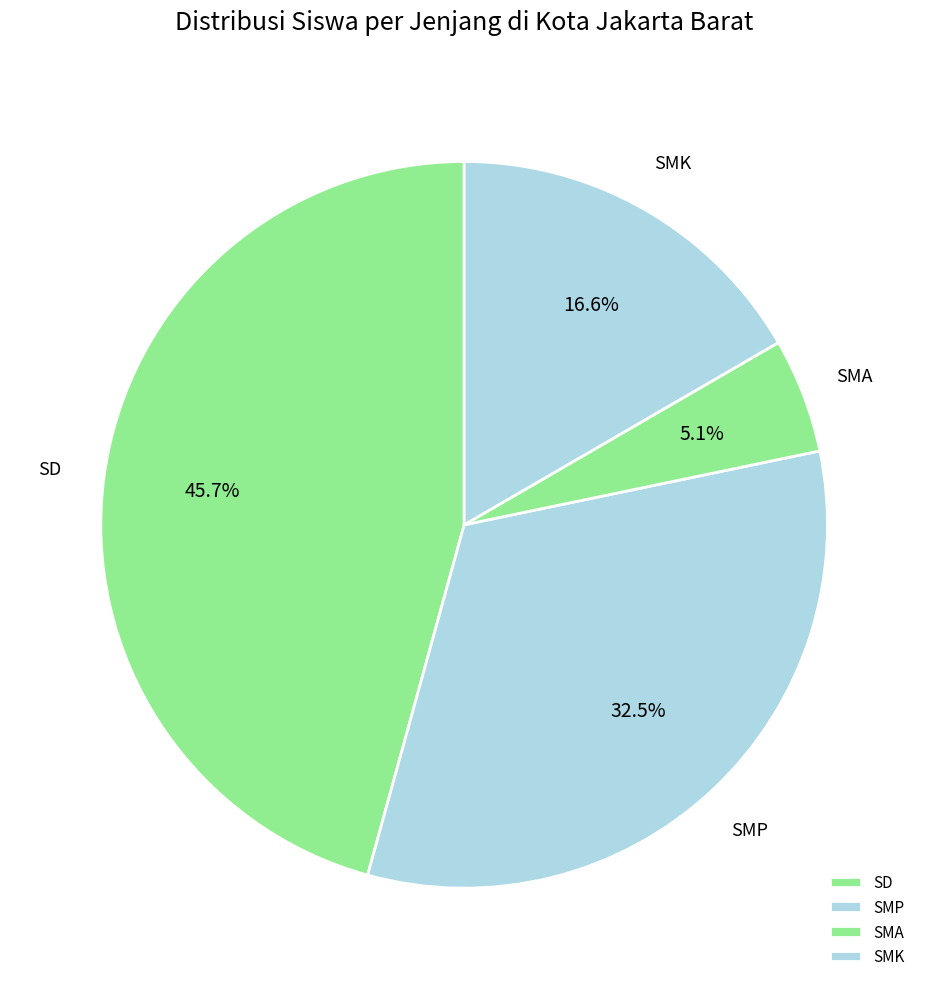

Combined, what portion of the pie is SD and SMP?

78.3%